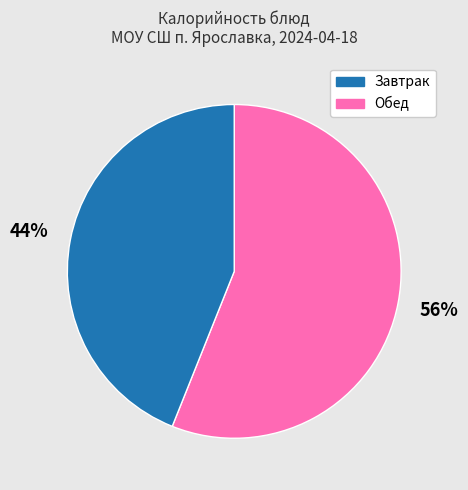

To the nearest percent, what is the difference between the largest and smallest slice percentages?

12%